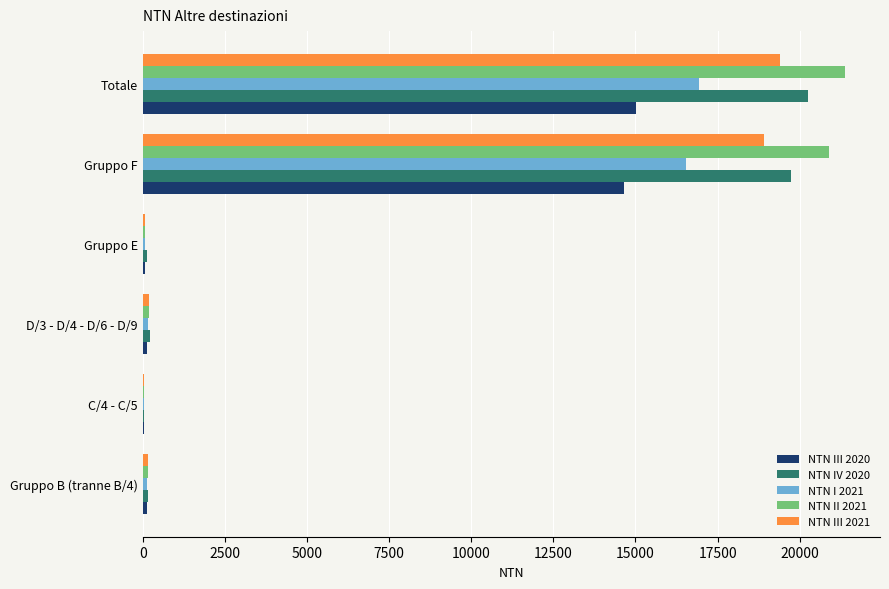

Is it true that NTN III 2020 equals 9748.0 at Totale?

False